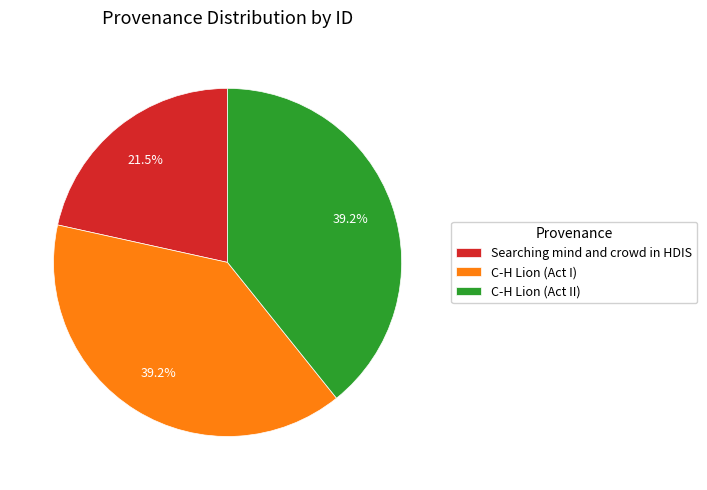

Does any single category account for the majority?

No